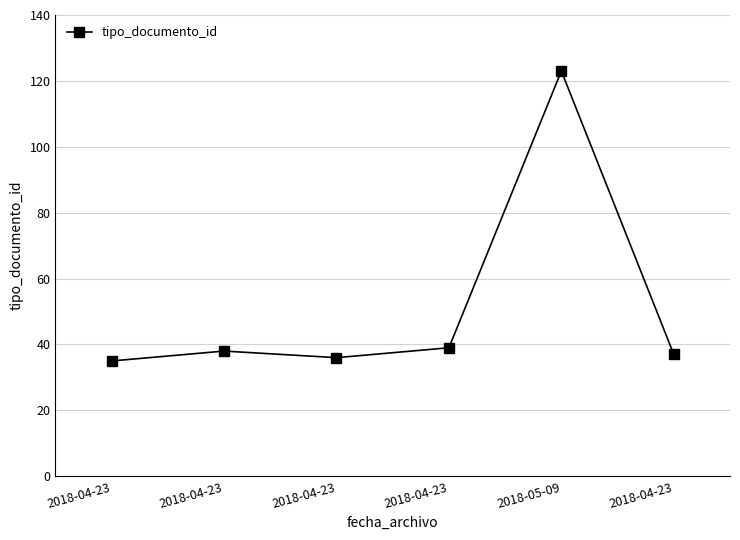

How many series are shown in this chart?

1